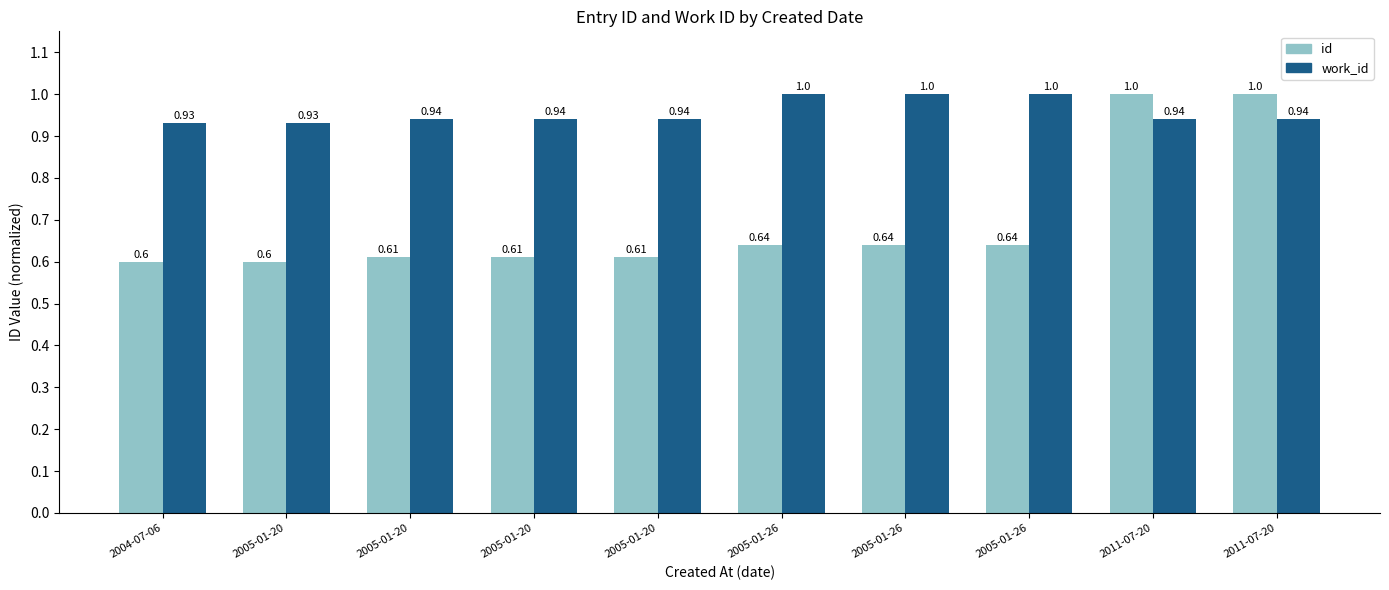

What is the sum of the id values at 2005-01-26 and 2005-01-20?

1.2